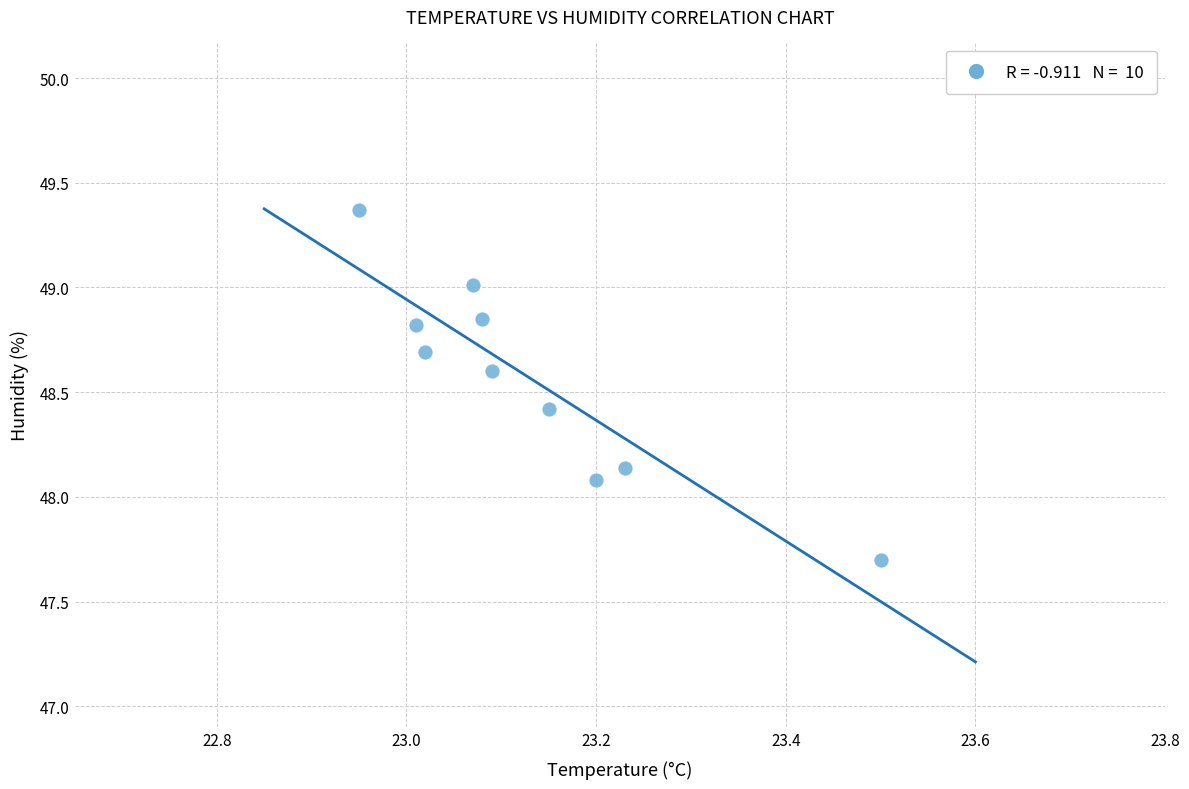

What is the range of X values (max minus min)?

0.6